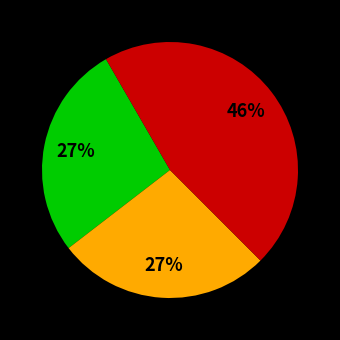

Is there any slice that represents more than half of the pie?

No